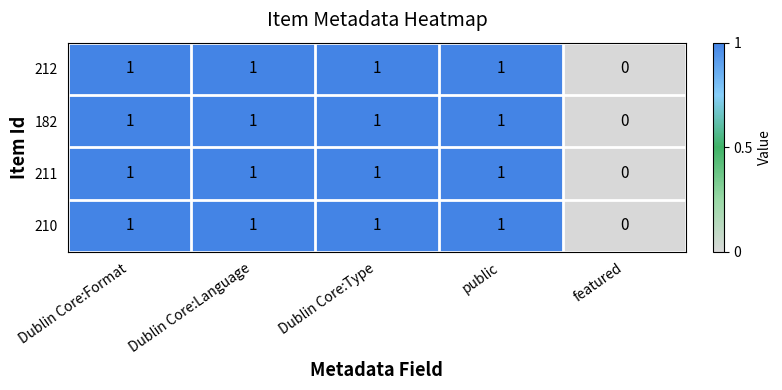

What is the total value across all series at Dublin Core:Type?

4